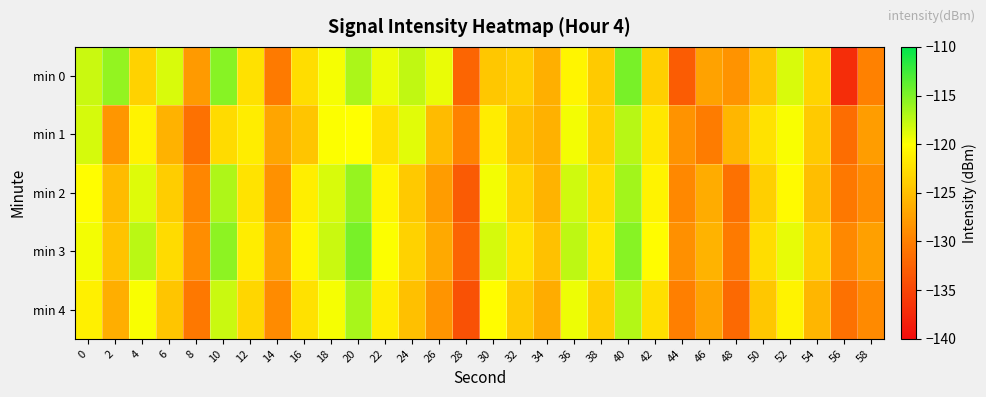

Rank the series by their average value, from highest to lowest.

min 3, min 0, min 2, min 1, min 4